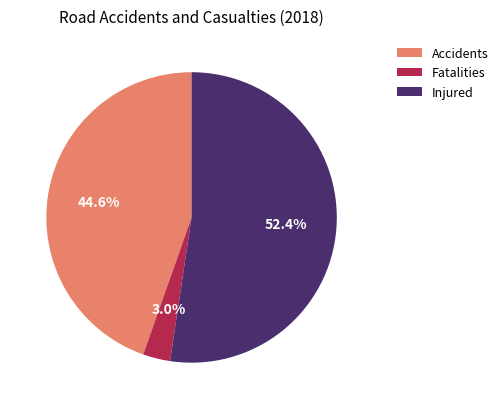

Between Injured and Accidents, which is larger?

Injured